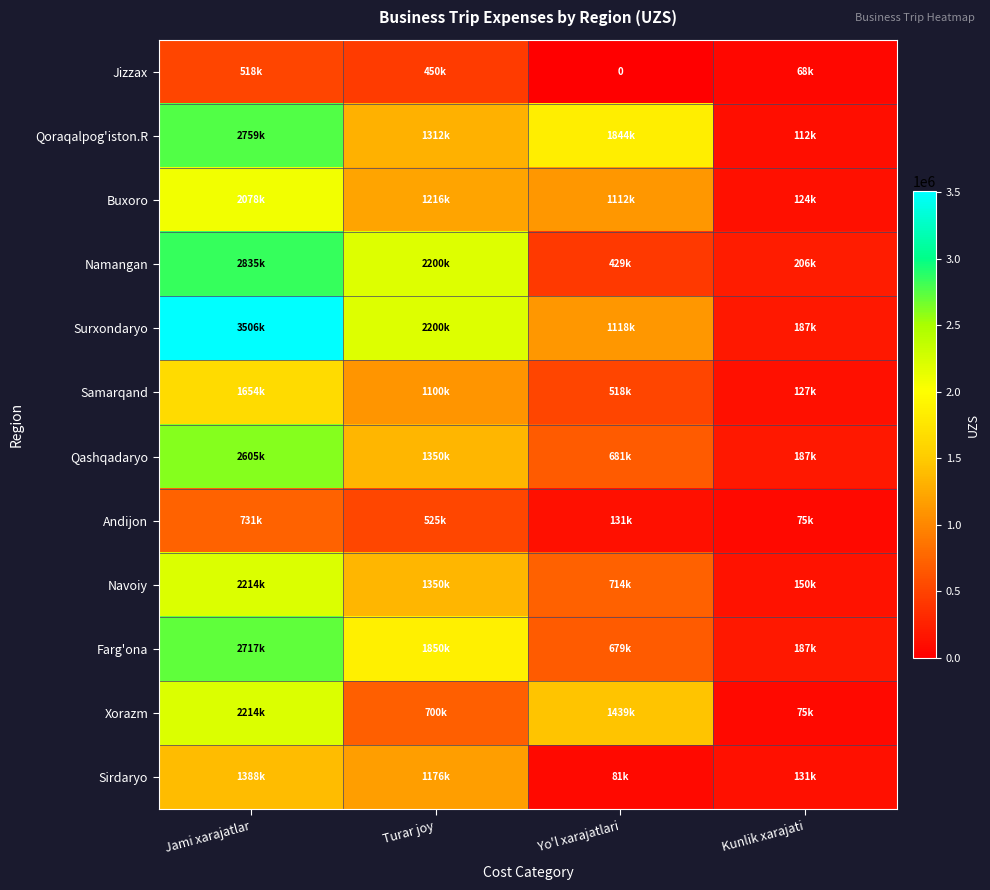

How many values in the Qashqadaryo series are below 1350000?

2